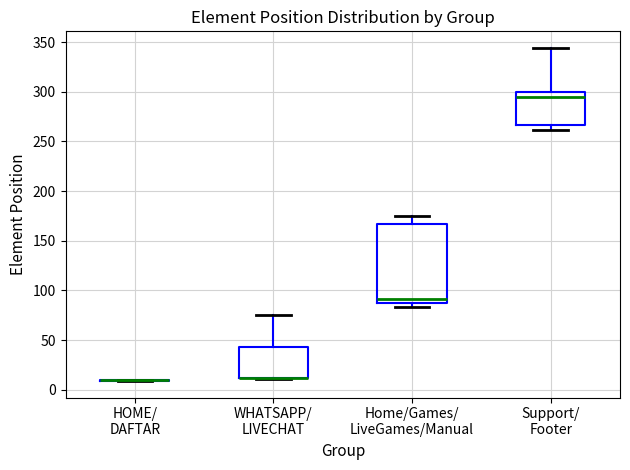

Reading left to right, transcribe this box plot: for each box, give where its median line is, the range the box spans, and where its two whiskers end, as read against the y-axis. The values are not printed on the chart, so give them approximately, as read against the axis.

HOME/ DAFTAR: box collapsed to a line at 10, whiskers 10 to 10
WHATSAPP/ LIVECHAT: median 10 (drawn on the box's lower edge), box 10 to 45, whiskers 10 to 75
Home/Games/ LiveGames/Manual: median 90, box 85 to 165, whiskers 85 (just below the box's lower edge) to 175
Support/ Footer: median 295, box 265 to 300, whiskers 260 to 345